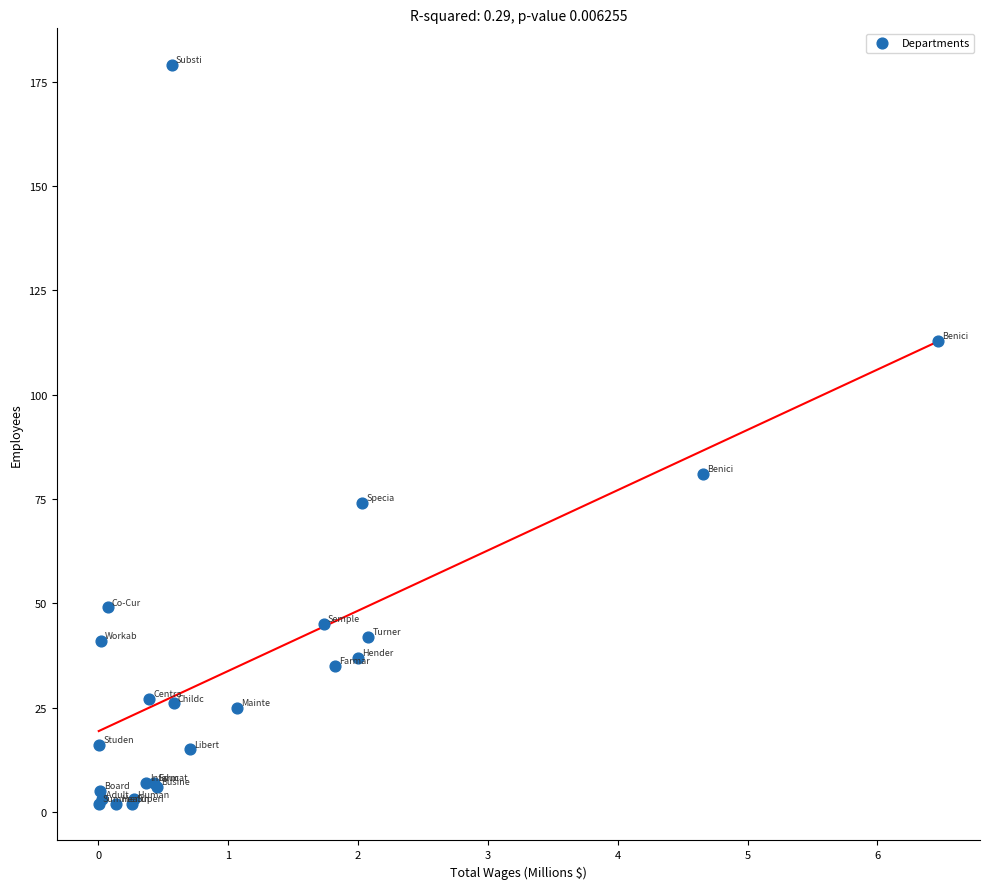

What Y value in the scatter plot is closest to 90?

81